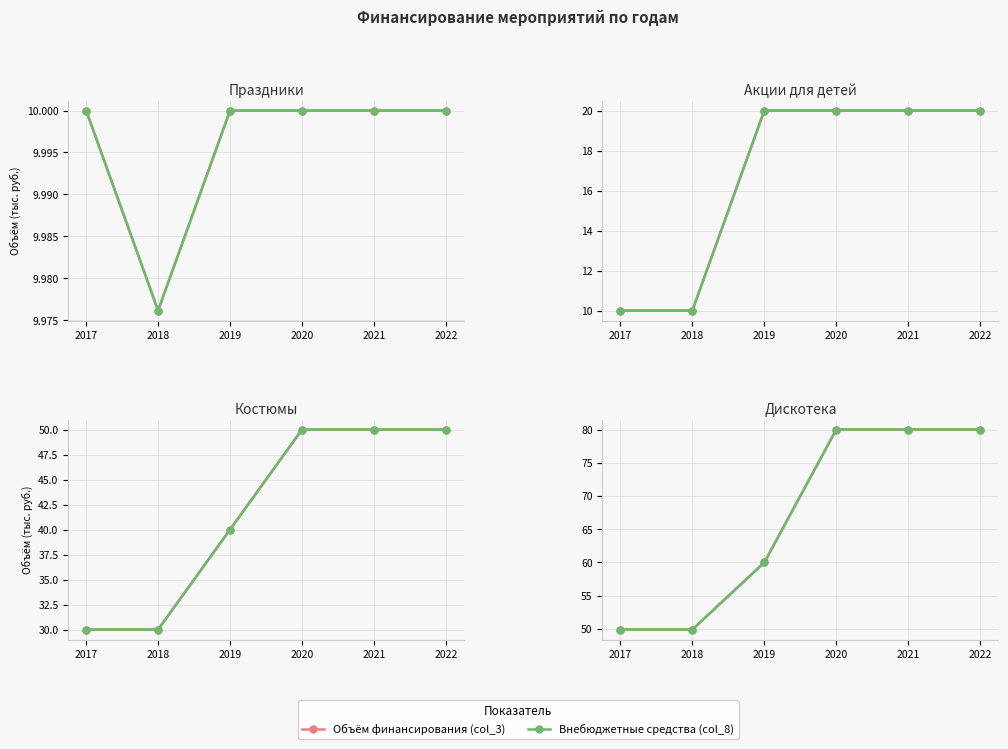

What is the maximum value shown in the chart?

80.0